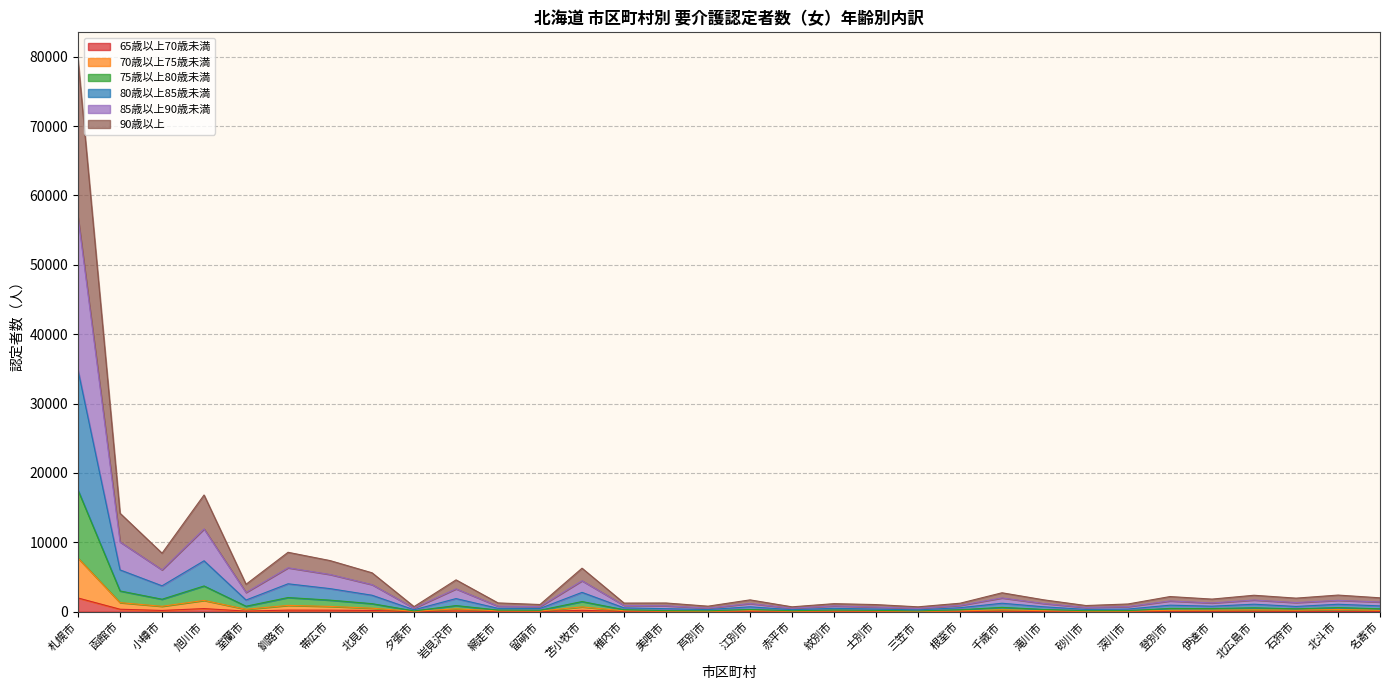

At which category is the sum across all series the highest?

札幌市